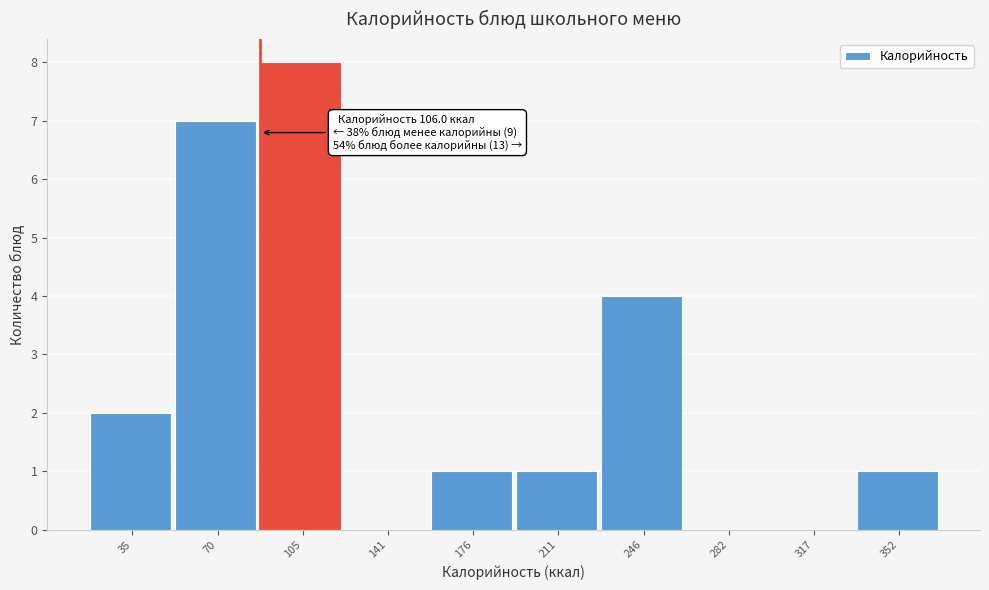

Reading right to left, what are all the values shown in this chart?

352=1	317=0	282=0	246=4	211=1	176=1	141=0	105=8	70=7	35=2